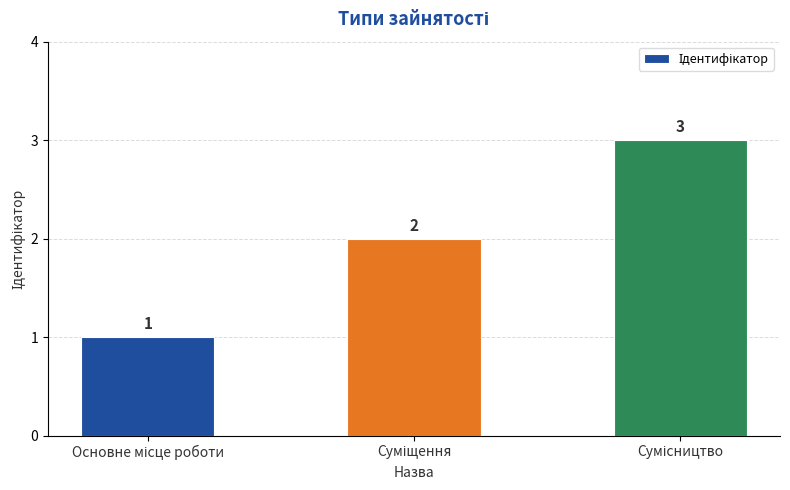

What is the greatest value displayed?

3